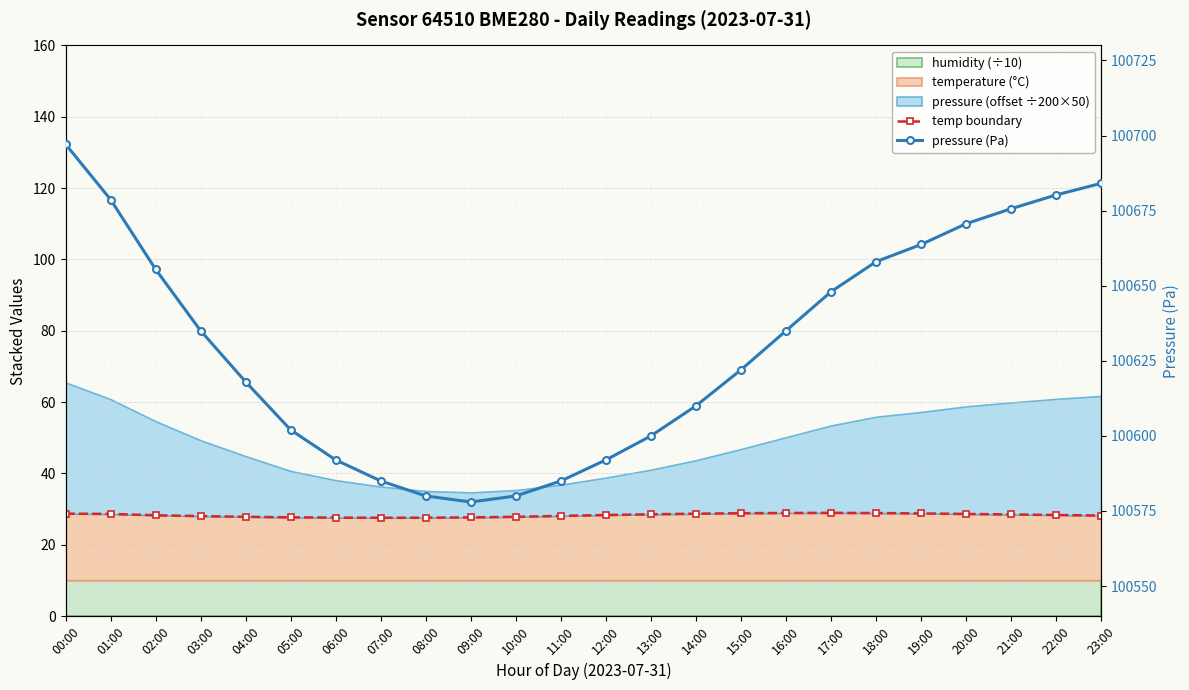

How many lines are shown in the chart?

2